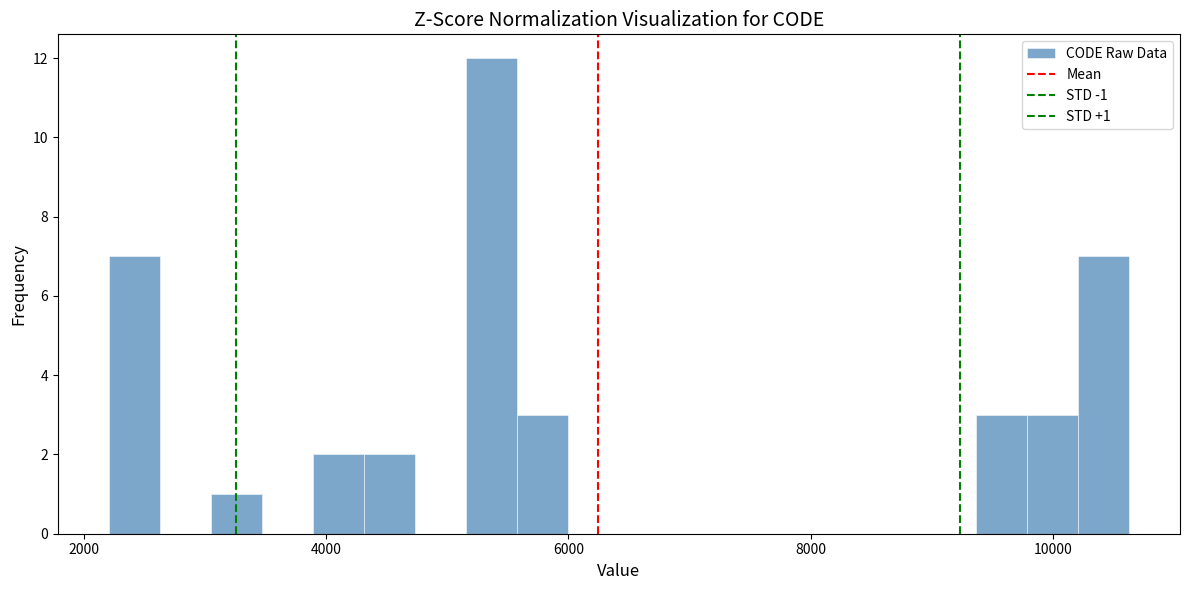

Around what value on the x-axis is the tallest bar? Give the approximate position of its centre, as read against the axis.

5400